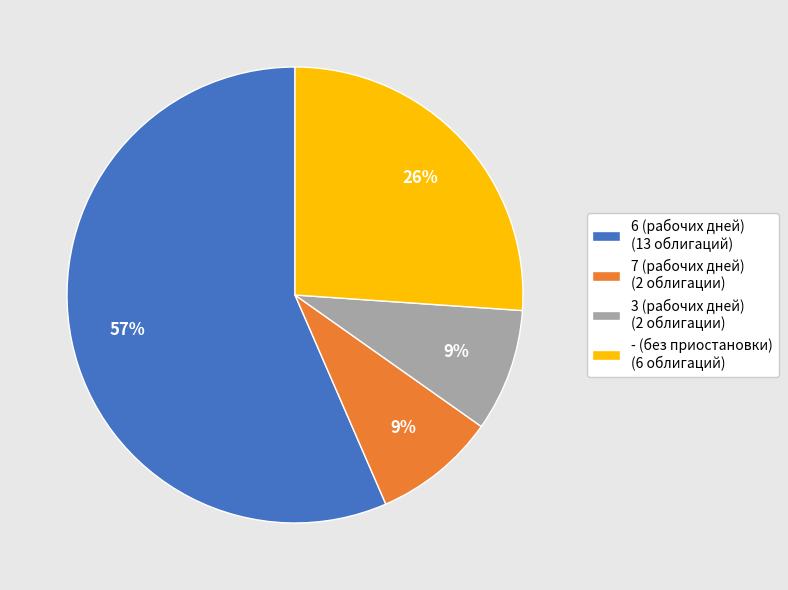

What is the largest slice in the pie chart?

6 (рабочих дней) (13 облигаций)